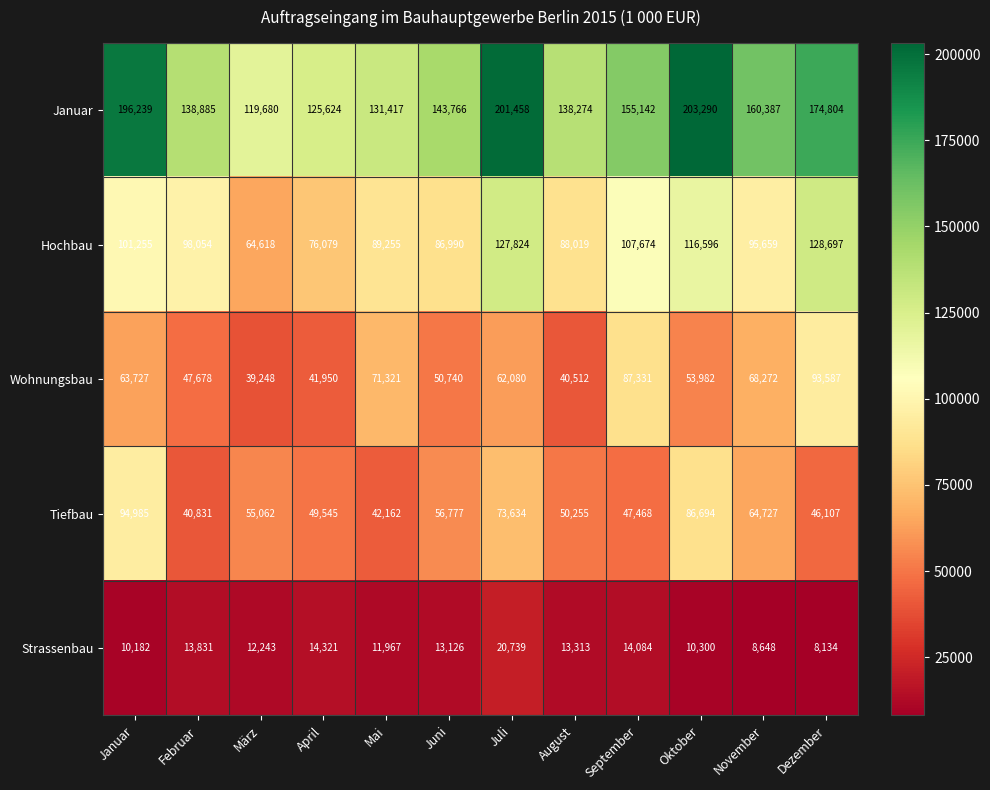

What is the total value across all series at März?

290851